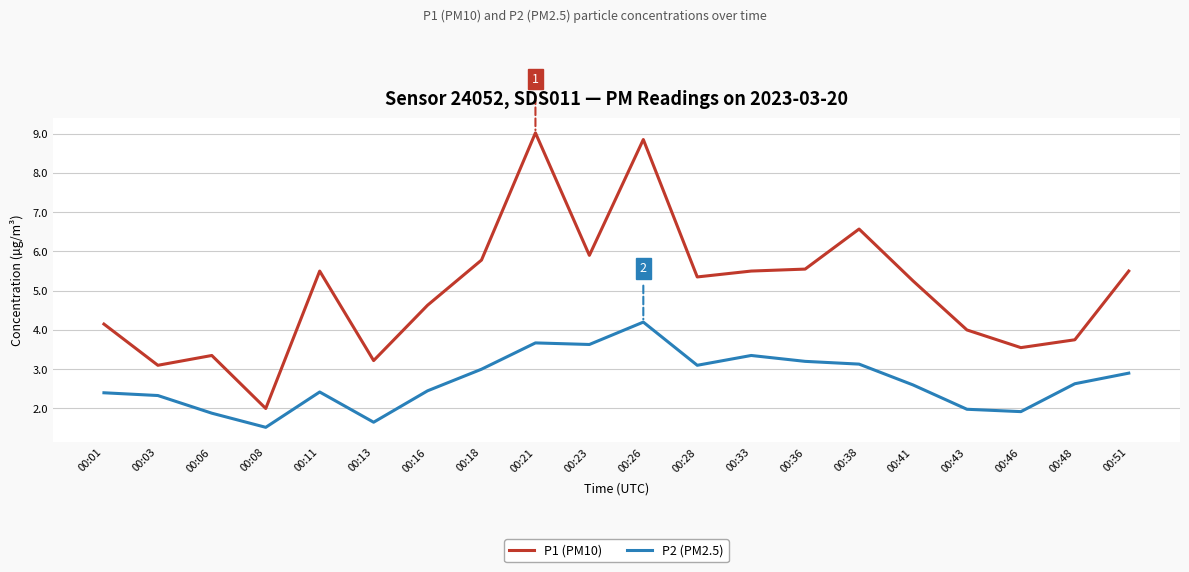

What is the difference between the P1 (PM10) values at 00:51 and 00:16?

0.9